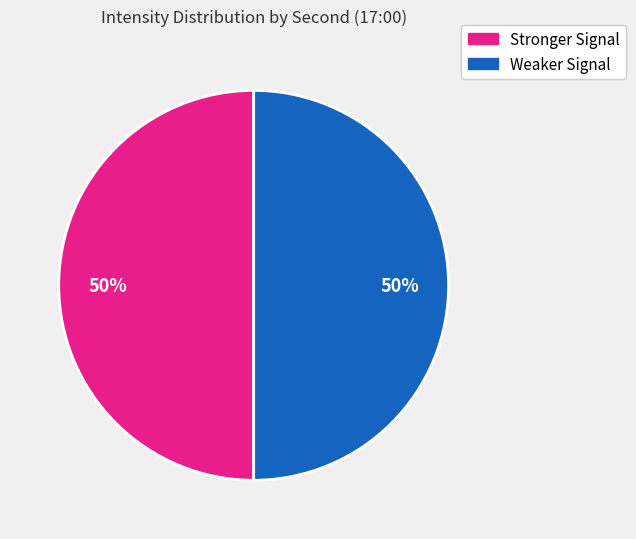

To the nearest percent, what is the average slice percentage?

50%